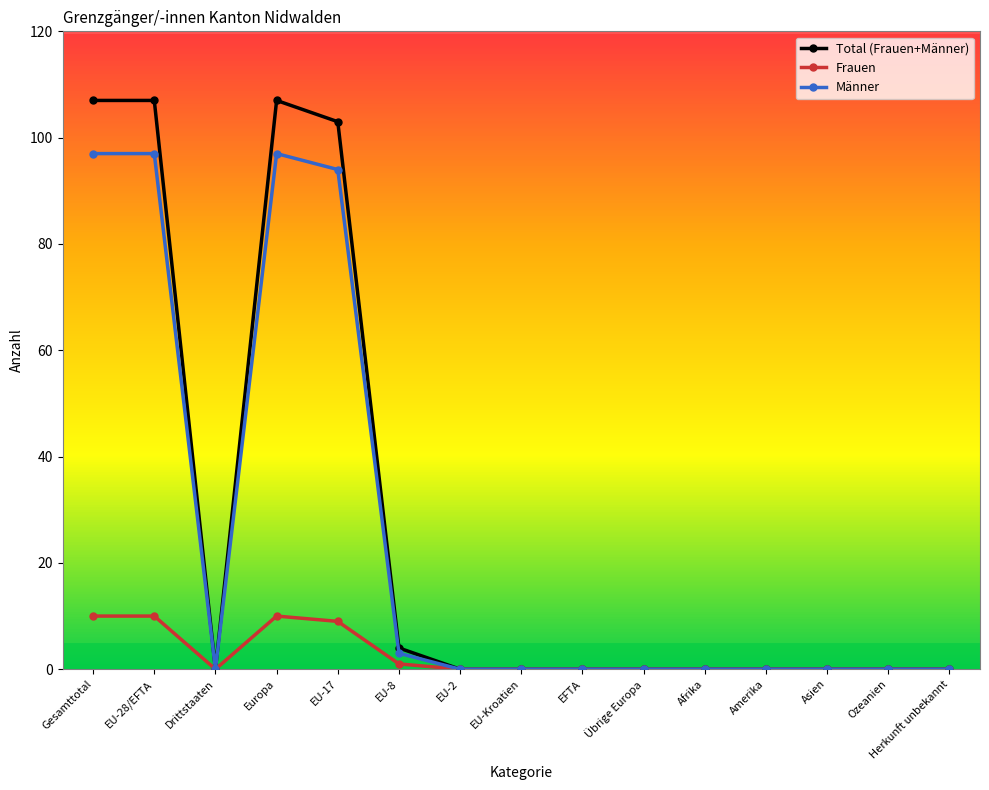

Reading left to right, extract all data points from this chart.

Total (Frauen+Männer): Gesamttotal=107	EU-28/EFTA=107	Drittstaaten=0	Europa=107	EU-17=103	EU-8=4	EU-2=0	EU-Kroatien=0	EFTA=0	Übrige Europa=0	Afrika=0	Amerika=0	Asien=0	Ozeanien=0	Herkunft unbekannt=0
Frauen: Gesamttotal=10	EU-28/EFTA=10	Drittstaaten=0	Europa=10	EU-17=9	EU-8=1	EU-2=0	EU-Kroatien=0	EFTA=0	Übrige Europa=0	Afrika=0	Amerika=0	Asien=0	Ozeanien=0	Herkunft unbekannt=0
Männer: Gesamttotal=97	EU-28/EFTA=97	Drittstaaten=0	Europa=97	EU-17=94	EU-8=3	EU-2=0	EU-Kroatien=0	EFTA=0	Übrige Europa=0	Afrika=0	Amerika=0	Asien=0	Ozeanien=0	Herkunft unbekannt=0